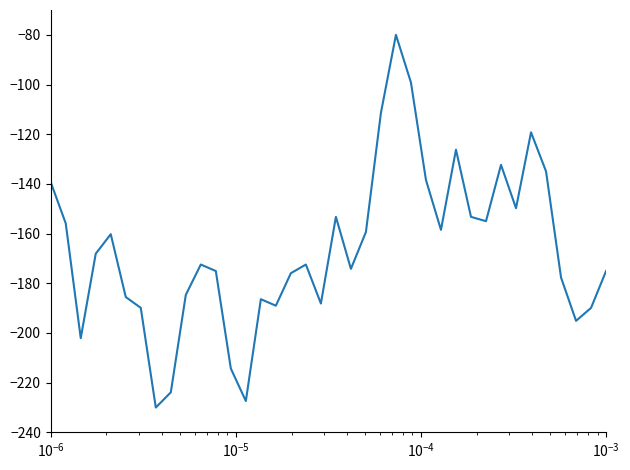

What is the smallest value displayed?

-230.0